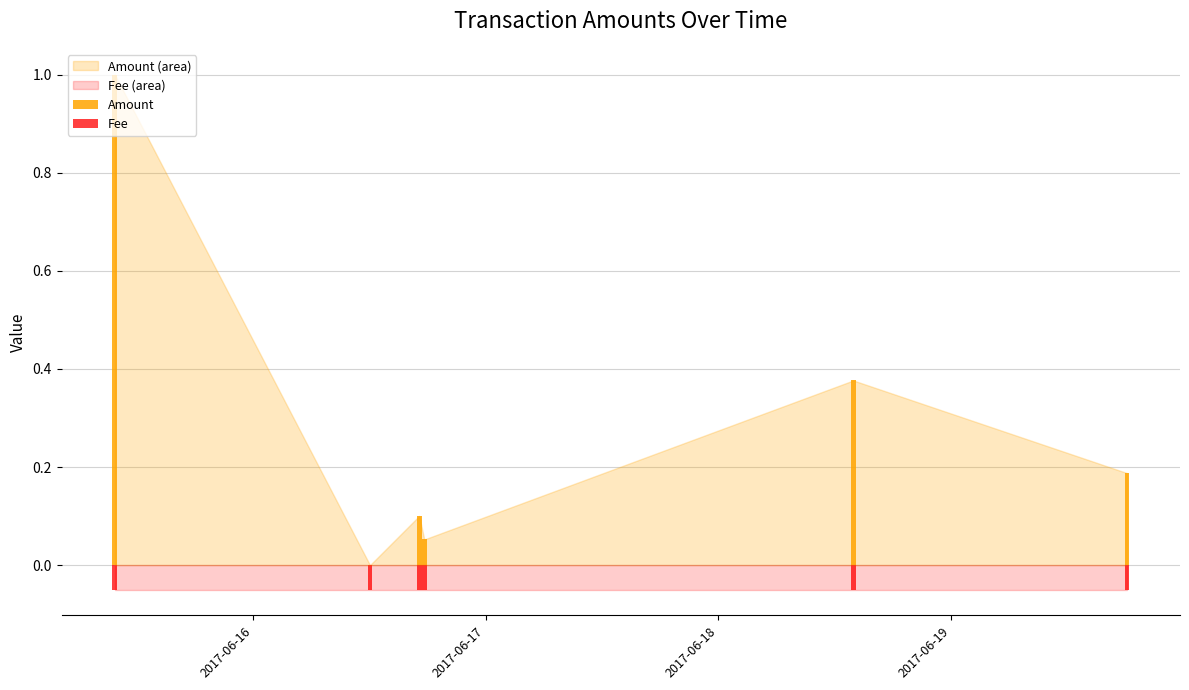

What is the average value of the Amount series?

0.3